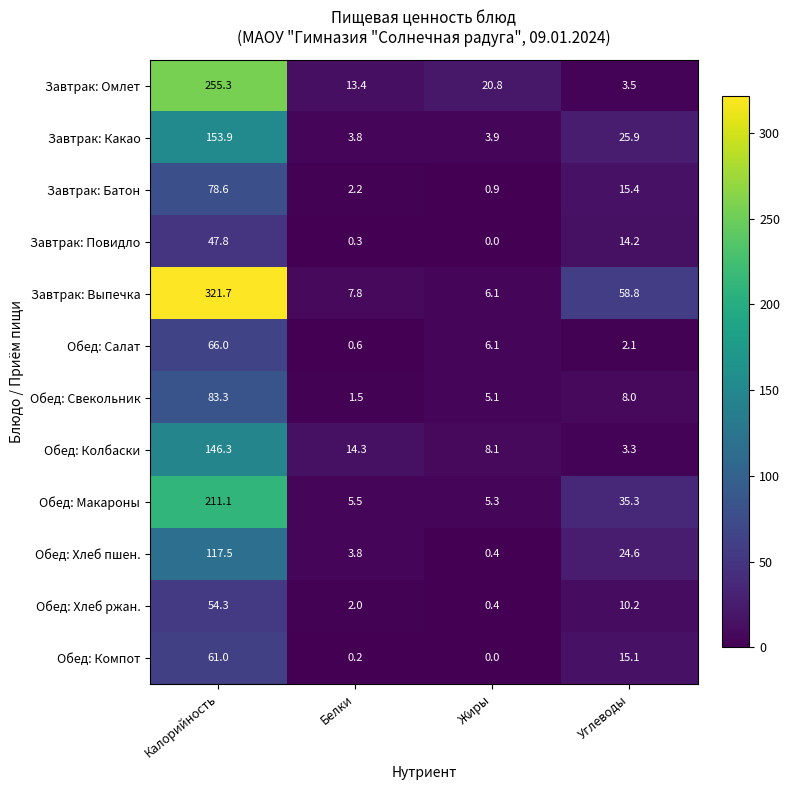

What is the total value across all series at Калорийность?

1596.8